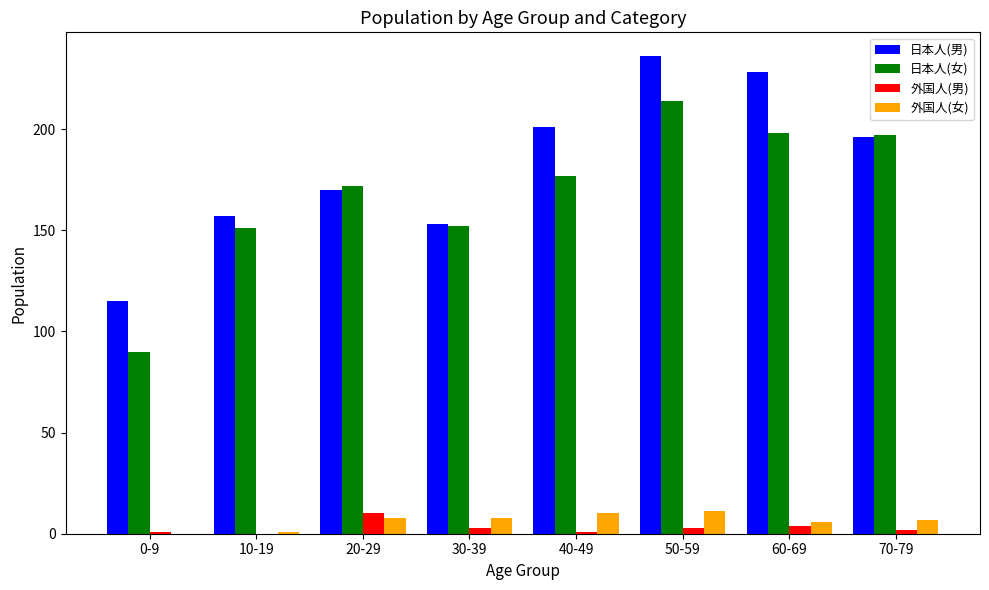

What is the highest value of the 日本人(女) series?

214